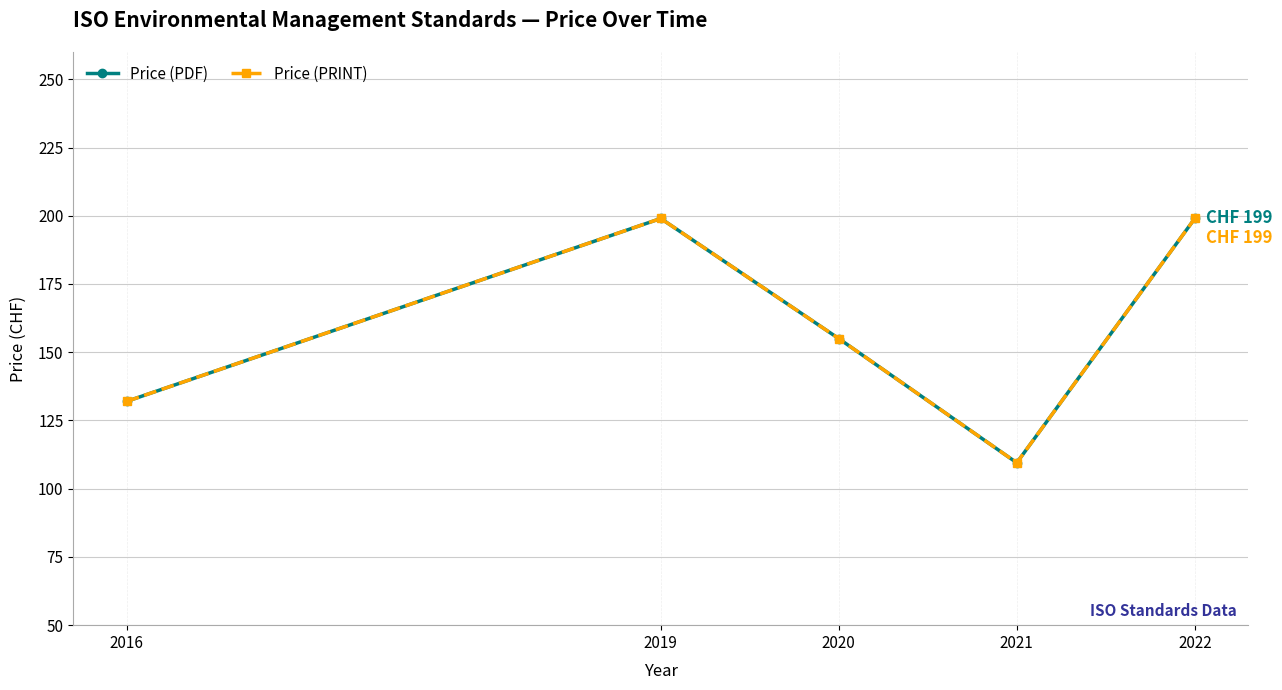

Where is Price (PRINT) nearest to the value 154?

2020